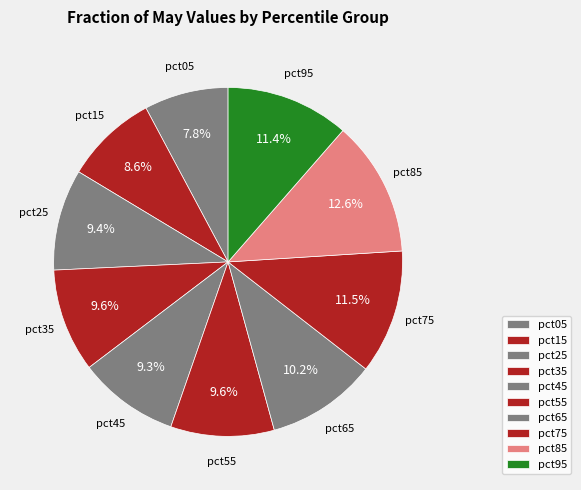

How many slices are in this pie chart?

10